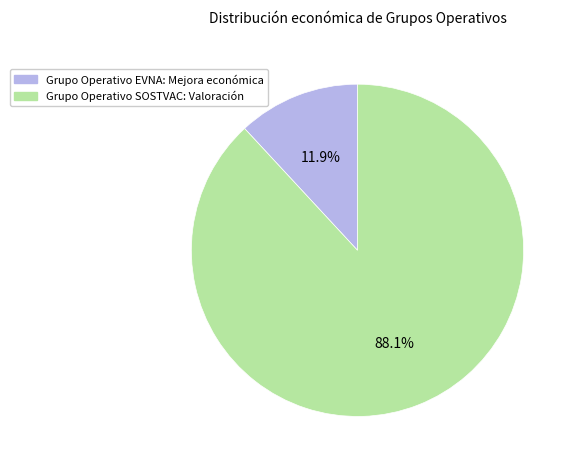

What is the smallest slice in the pie chart?

Grupo Operativo EVNA: Mejora económica